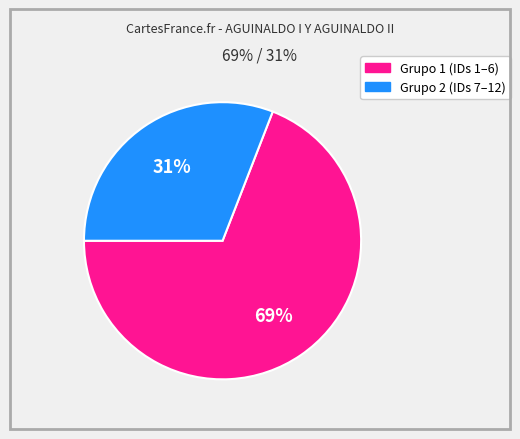

Is there any slice that represents more than half of the pie?

Yes